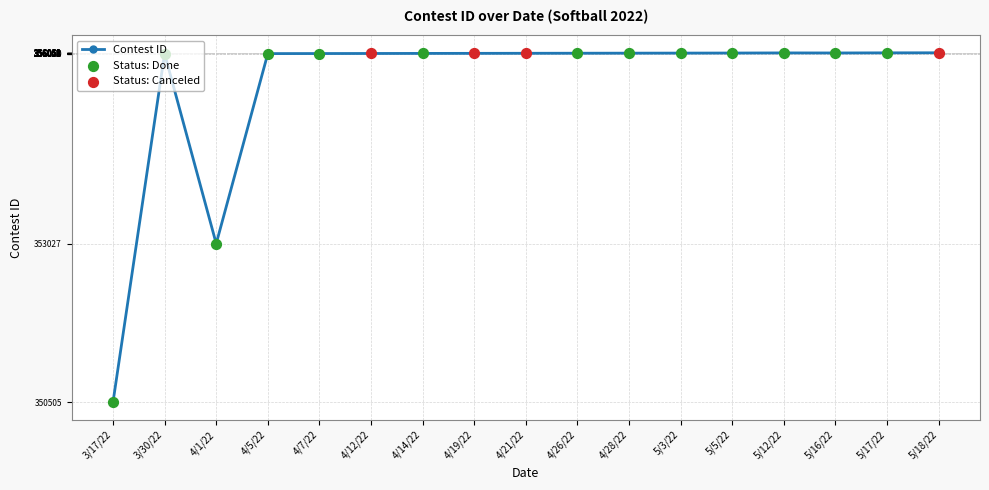

What is the change in value from 4/12/22 to 4/28/22?

+5